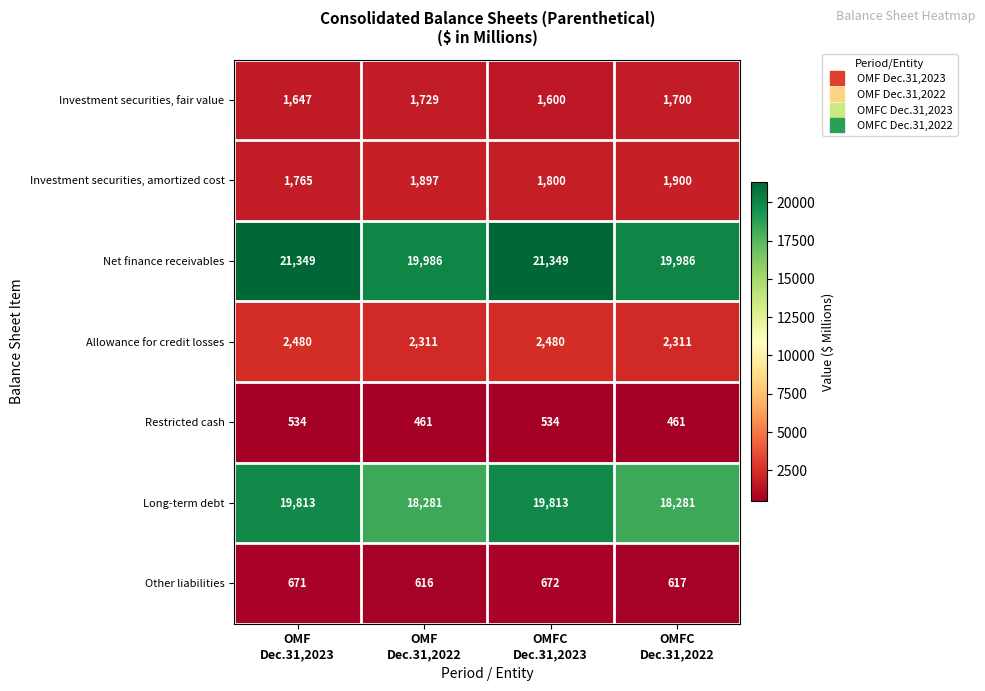

Which series has the largest range (max minus min)?

Long-term debt